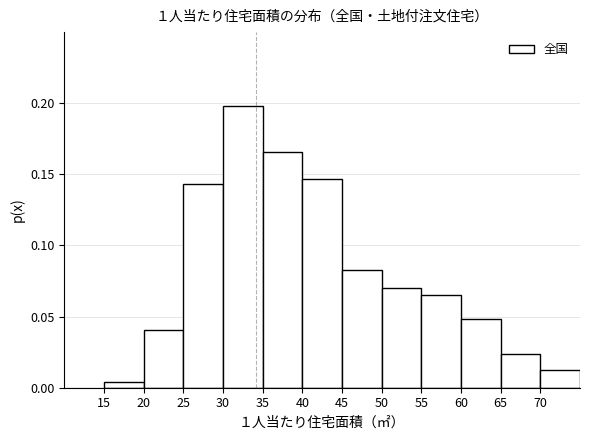

Which range on the x-axis has the tallest bar?

30 to 35